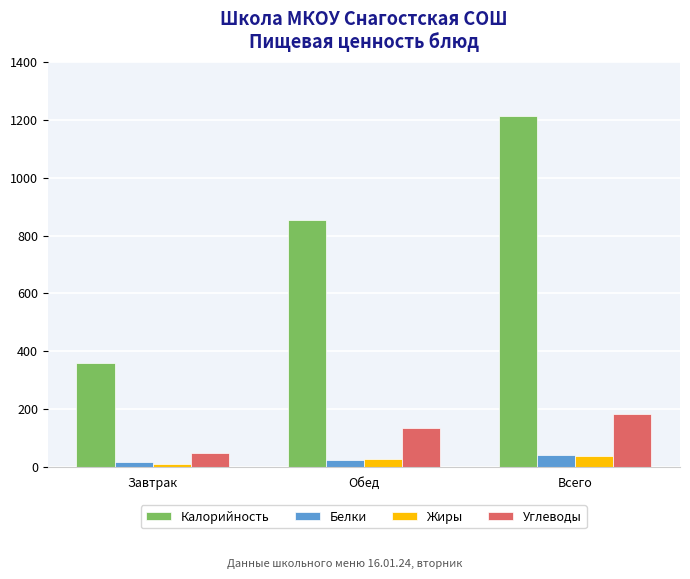

The Углеводы series shows 47.6 at Завтрак. True or false?

True